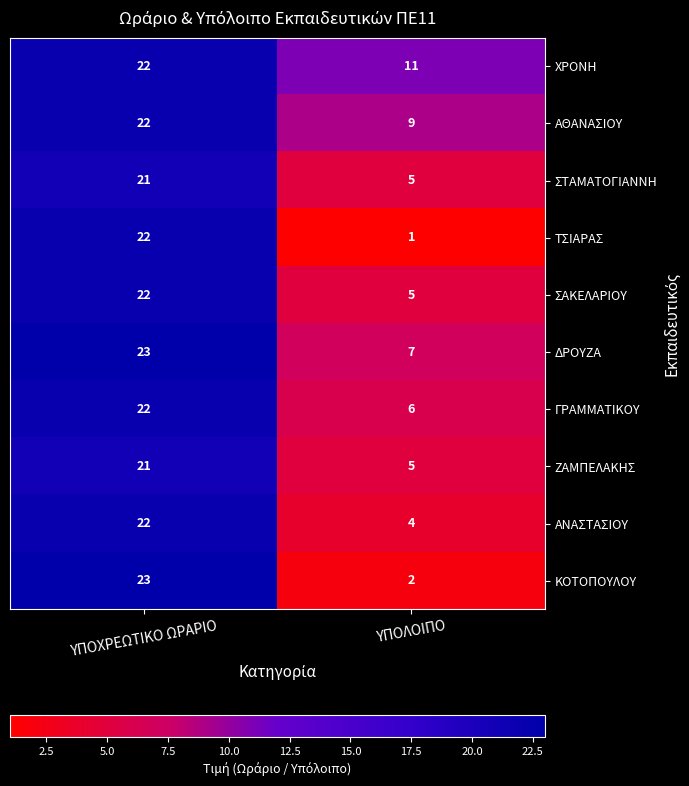

Which category has the highest value across all series?

ΥΠΟΧΡΕΩΤΙΚΟ ΩΡΑΡΙΟ